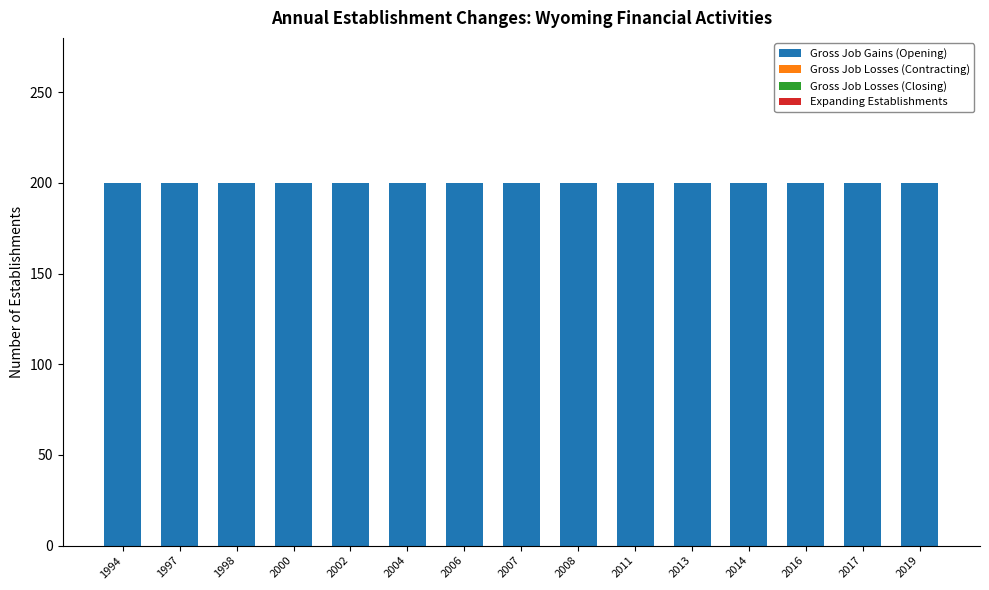

At which label is Gross Job Losses (Closing) closest to 0?

1994